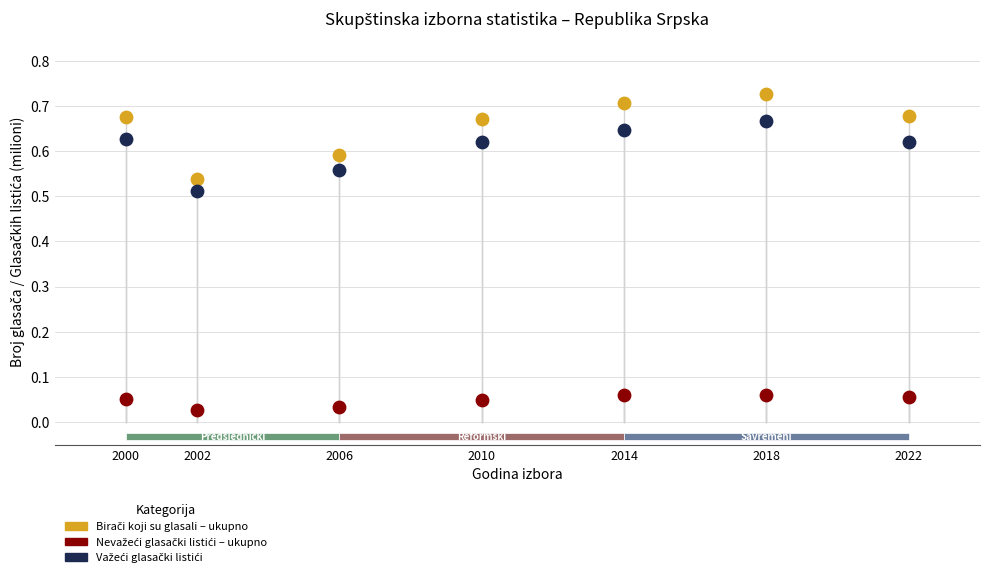

What is the X range (max minus min) for the scatter plot?

22.0